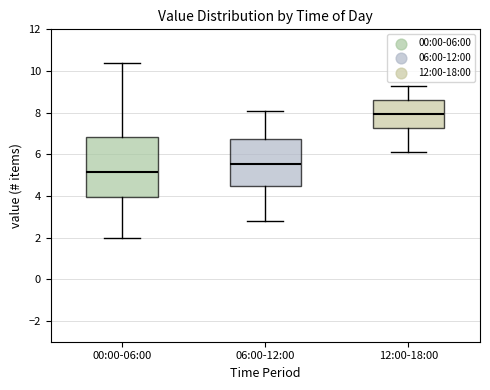

Where does the upper whisker of the box for 00:00-06:00 end on the y-axis? The values are not printed on the chart, so give them approximately, as read against the axis.

10.4